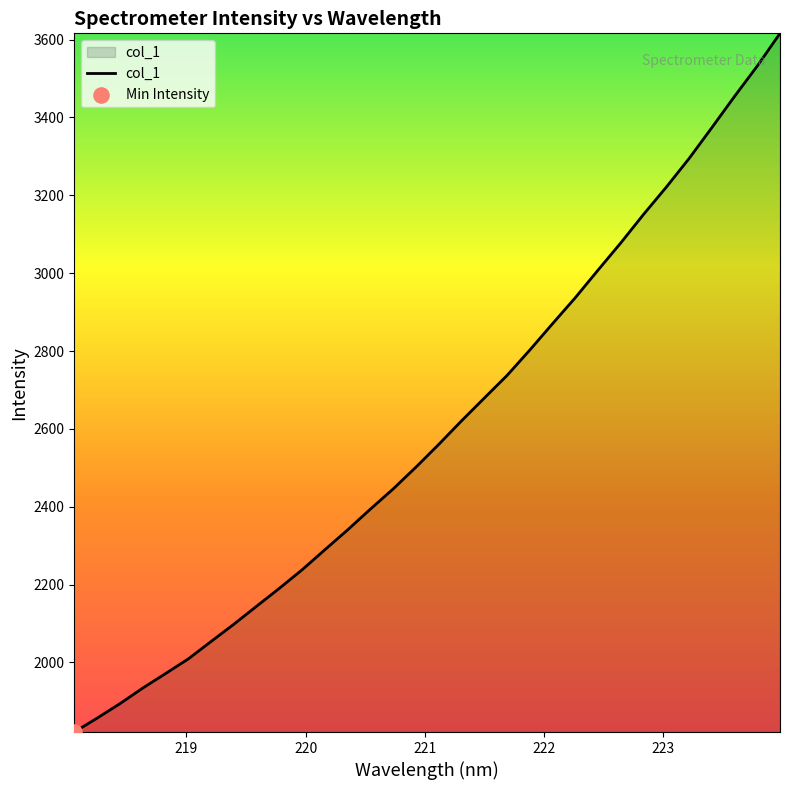

What is the greatest value displayed?

3616.2